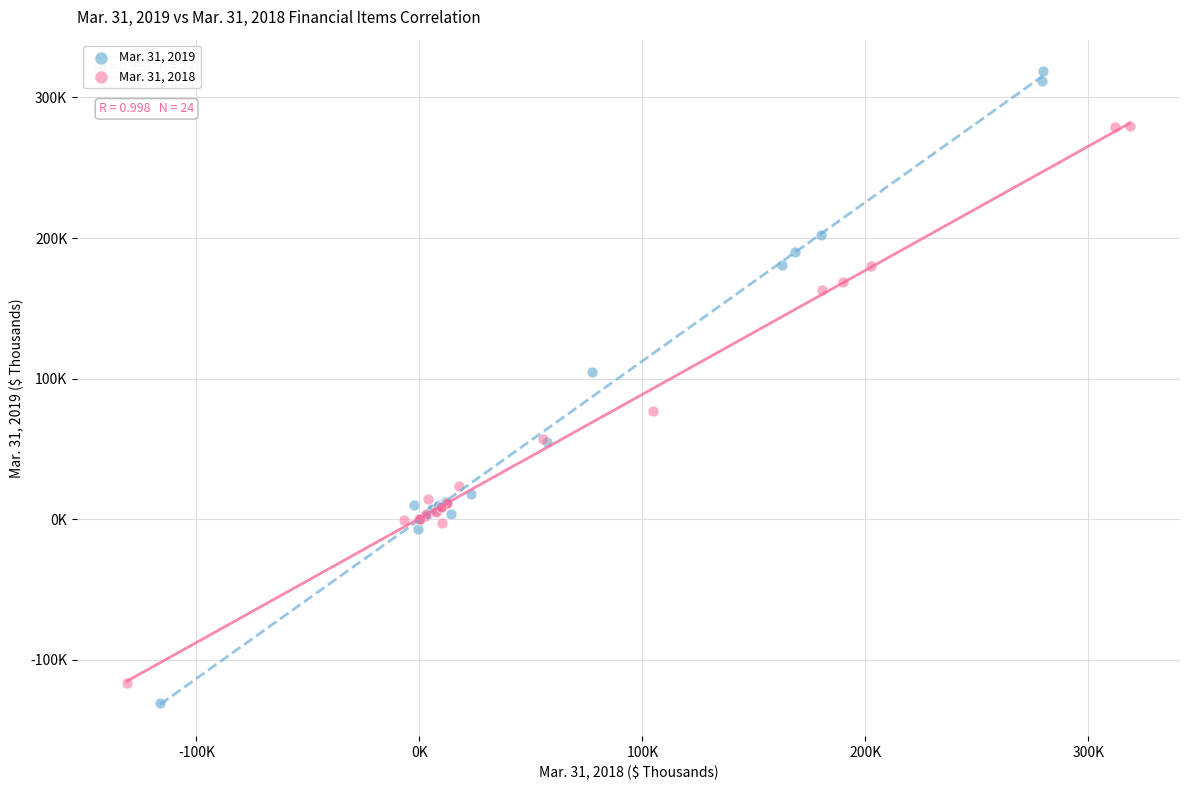

Which series has the largest Y range (max minus min)?

Mar. 31, 2019